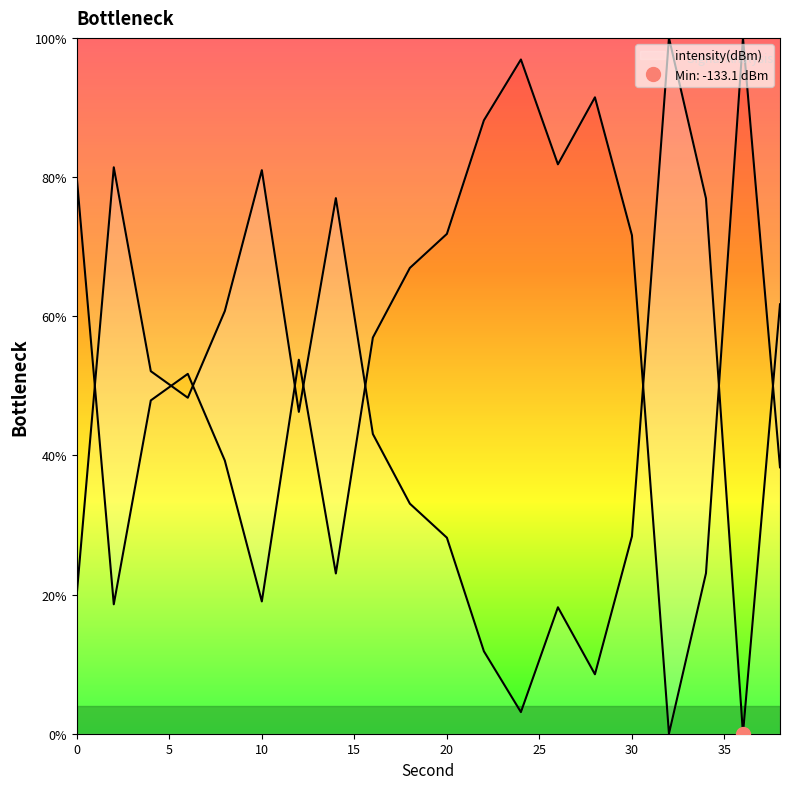

At which label is the value closest to 50?

6